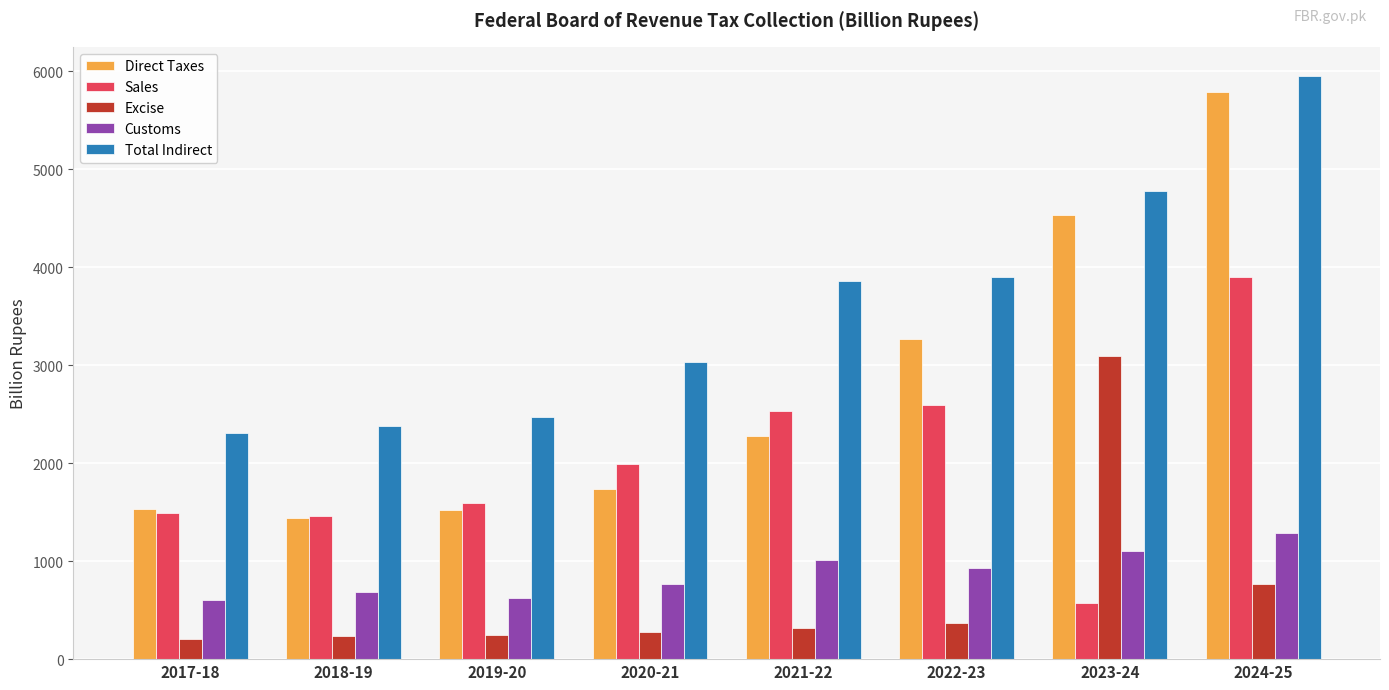

How many values in the Sales series are below 1990?

4